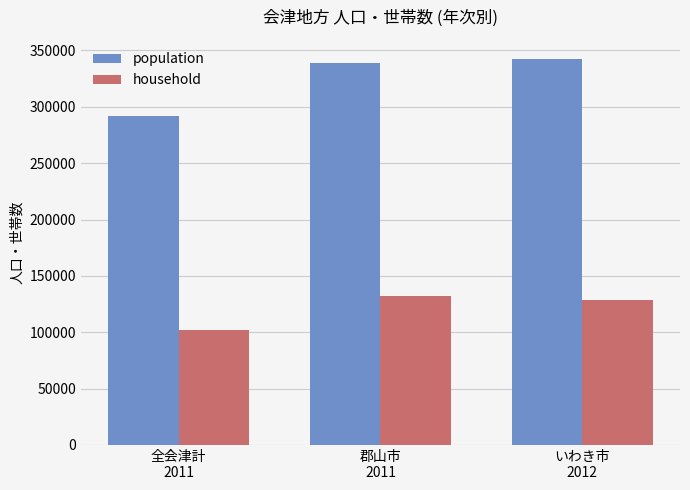

Read the household value at 全会津計
2011, to the nearest 50.

102150